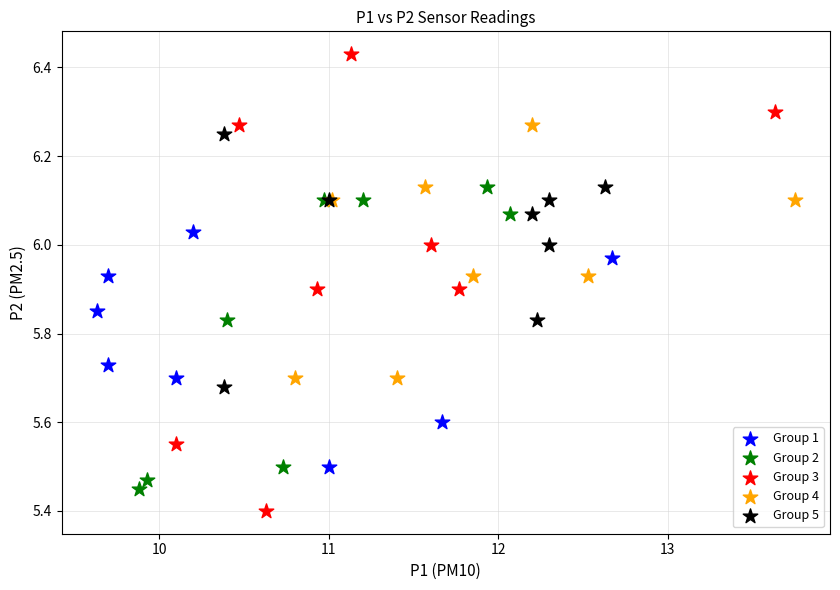

What are all the series names shown in the legend?

Group 1, Group 2, Group 3, Group 4, Group 5